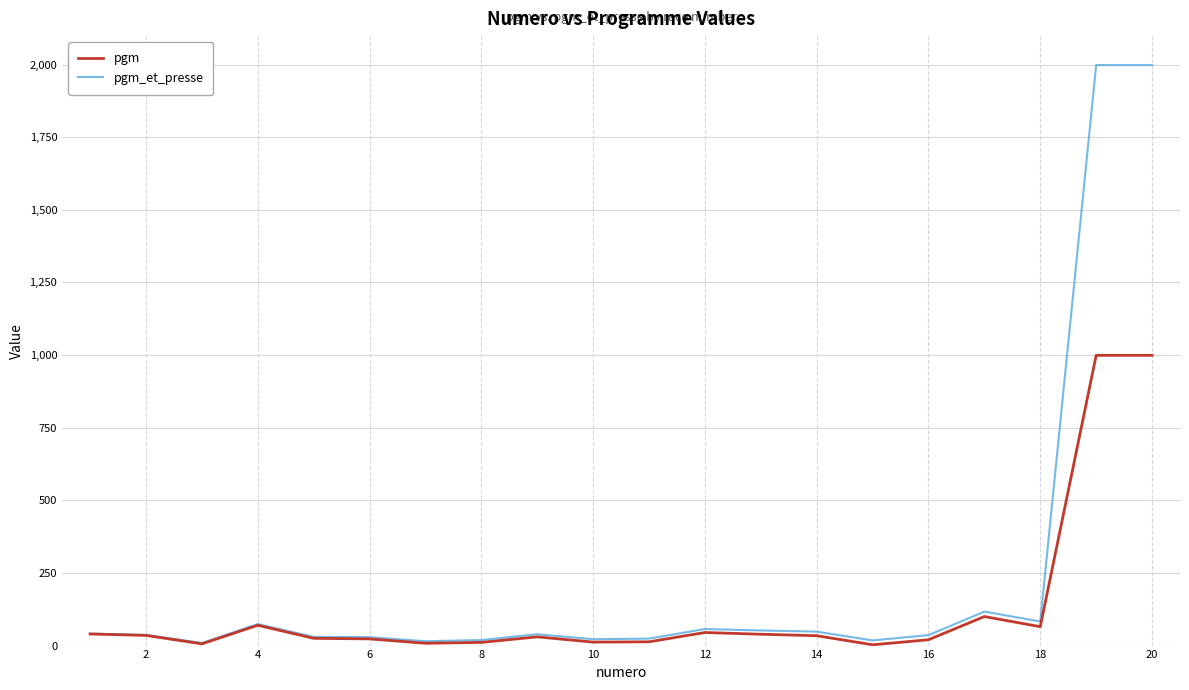

Which series has the widest spread of values?

pgm_et_presse